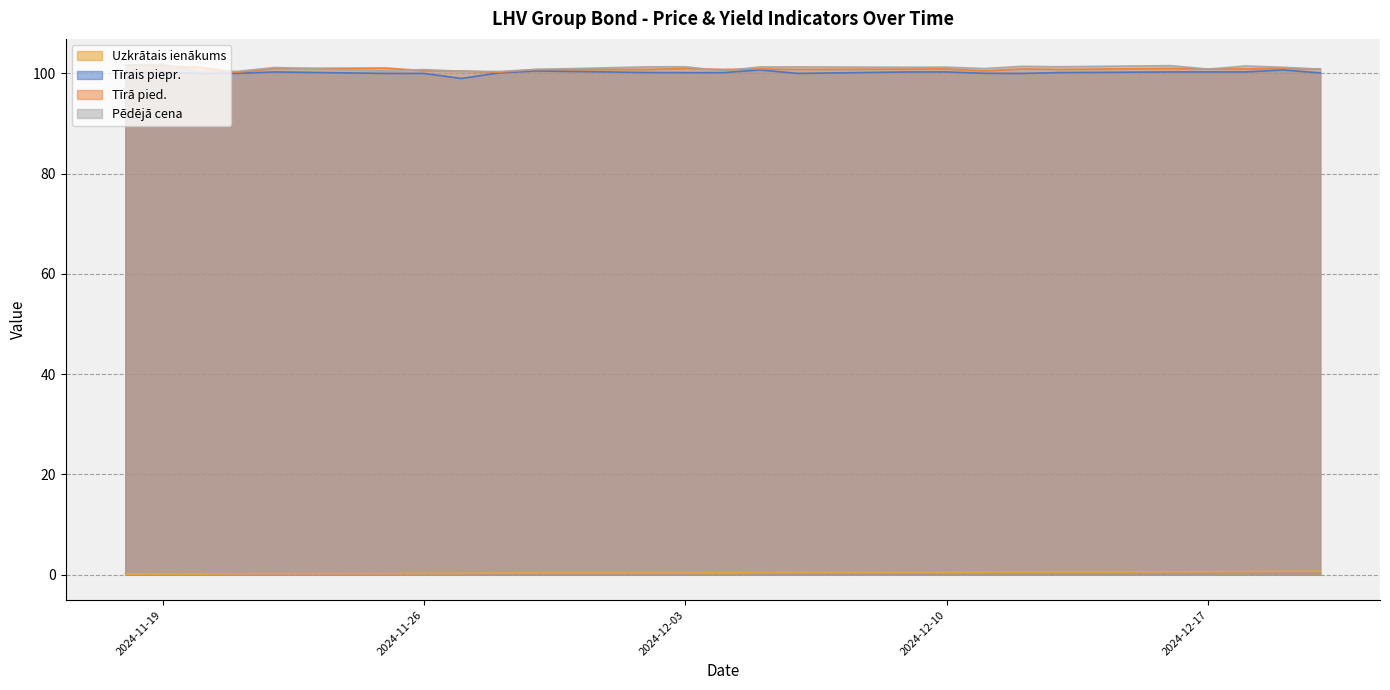

Between 2024-12-09 and 2024-12-16, which series saw the biggest shift?

Pēdējā cena